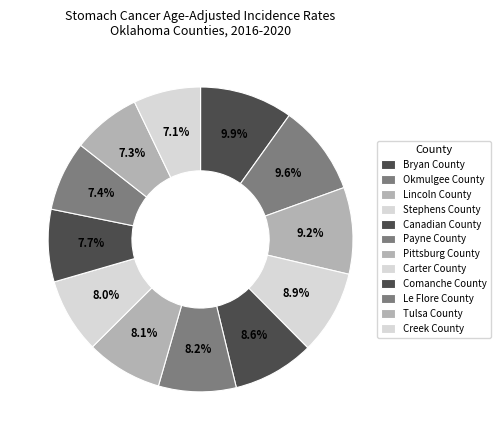

Does Stephens County account for over 50% of the chart?

No